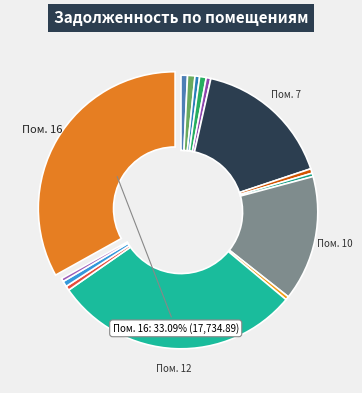

Count the number of slices in the pie.

15